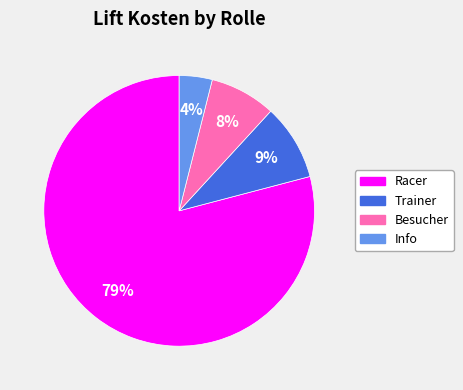

To the nearest percent, what is the difference between the largest and smallest slice percentages?

75%